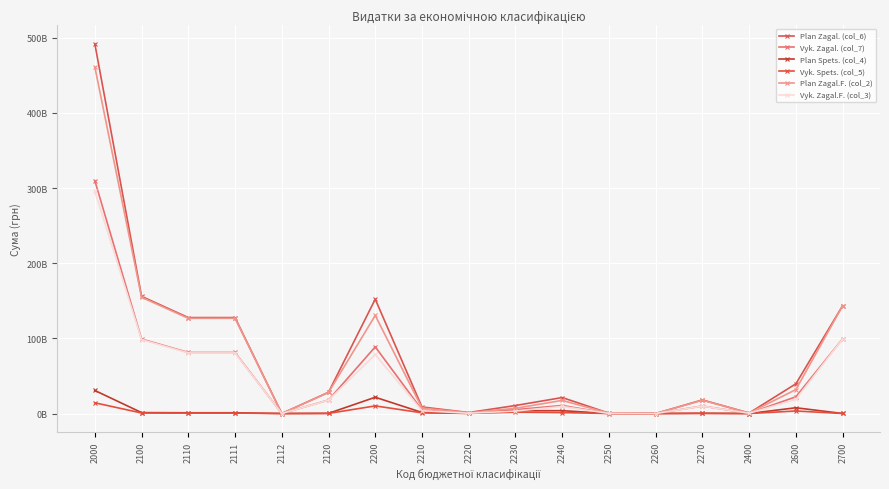

What is the spread (max minus min) of values at 2700?

143385447308.4